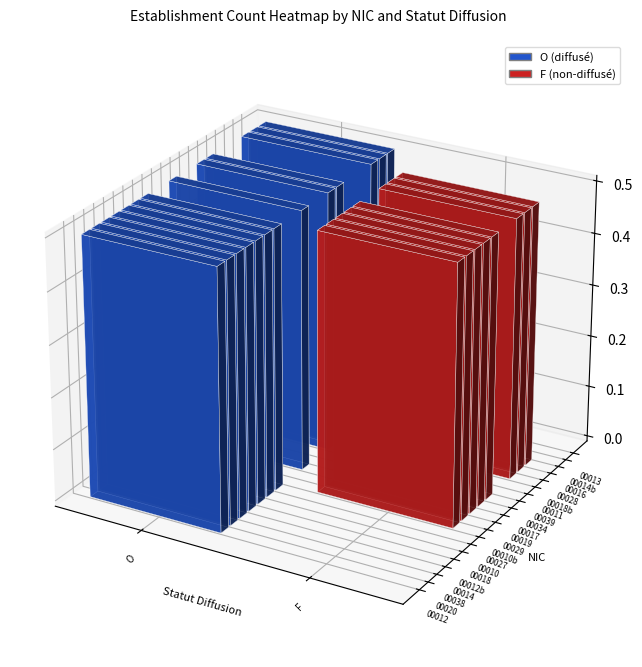

Count the number of data series in this chart.

2